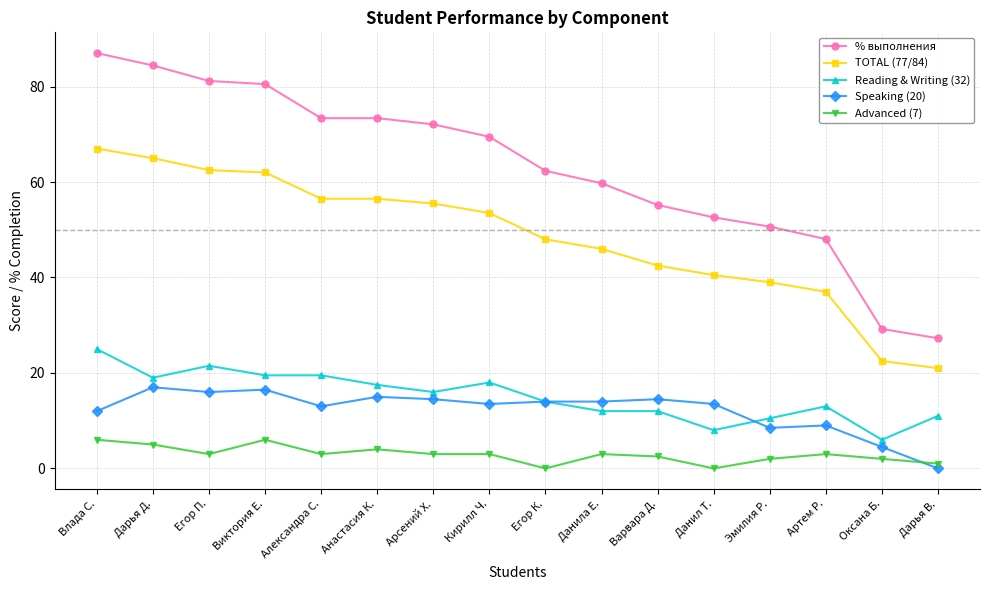

What is the maximum value for Advanced (7)?

6.0